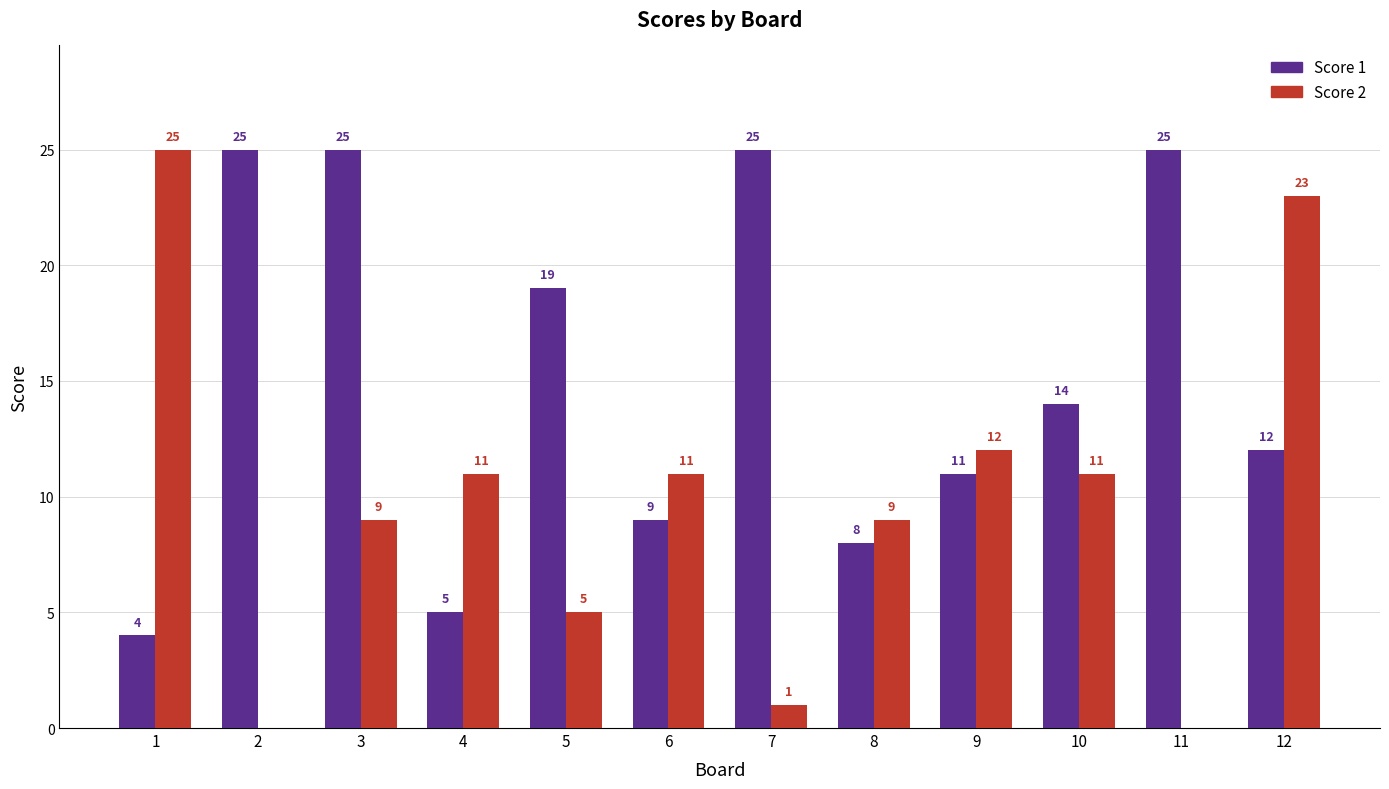

At which category is the sum across all series the highest?

12